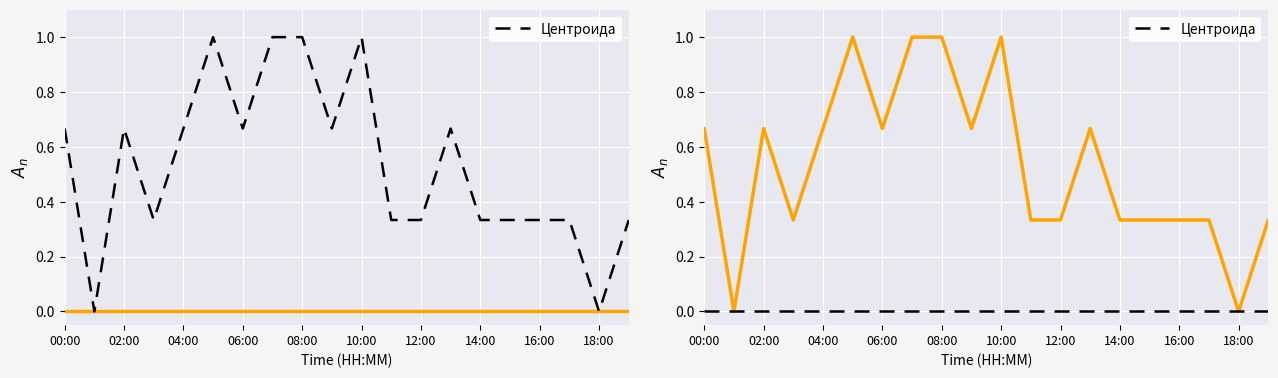

What is the value of the temperature point at the 3rd from the left?

0.7